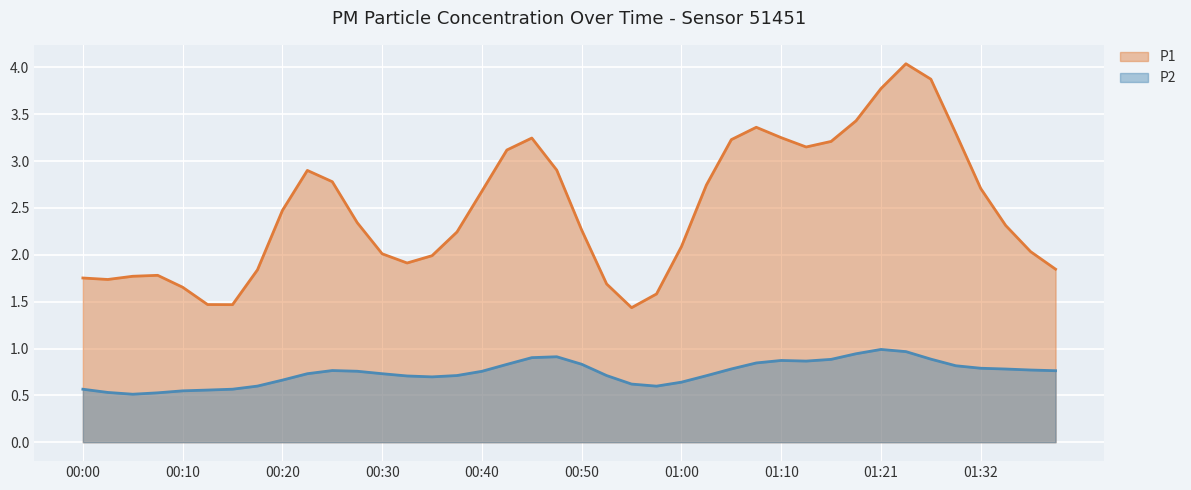

What are all the series names shown in the legend?

P1, P2